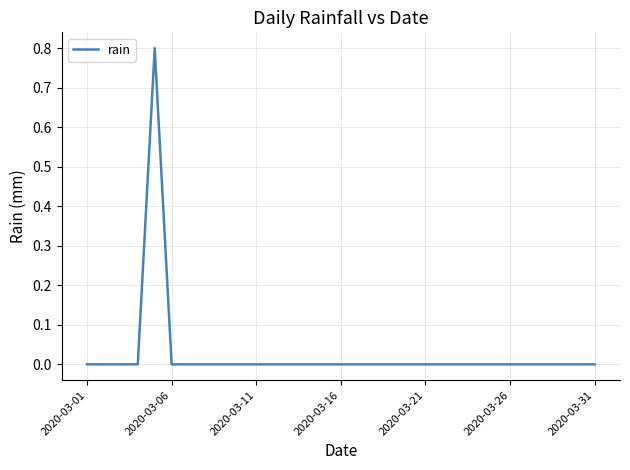

What is the greatest value displayed?

0.8